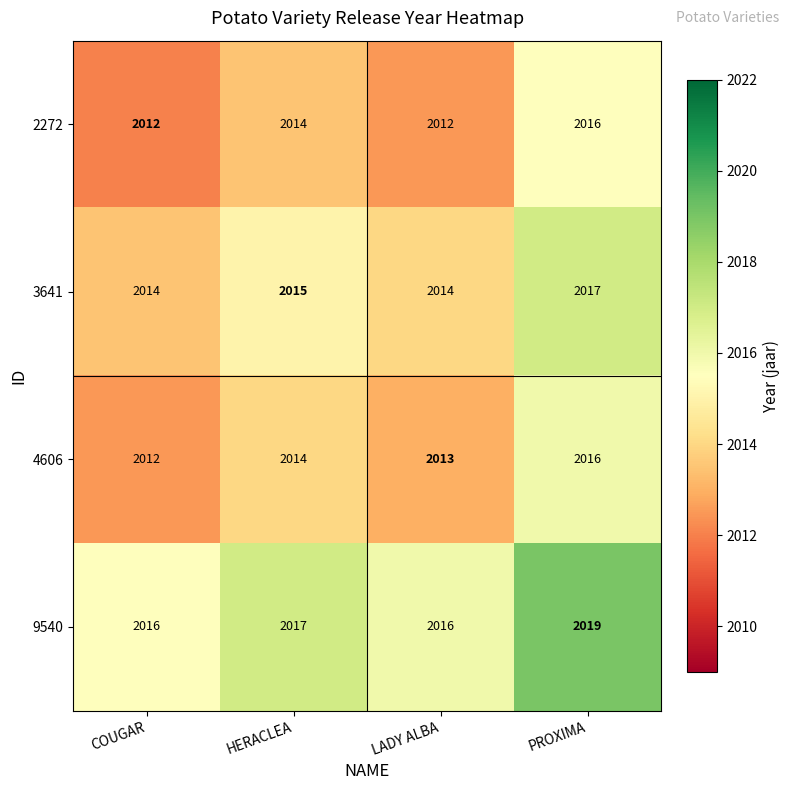

What is the total value across all series at HERACLEA?

8060